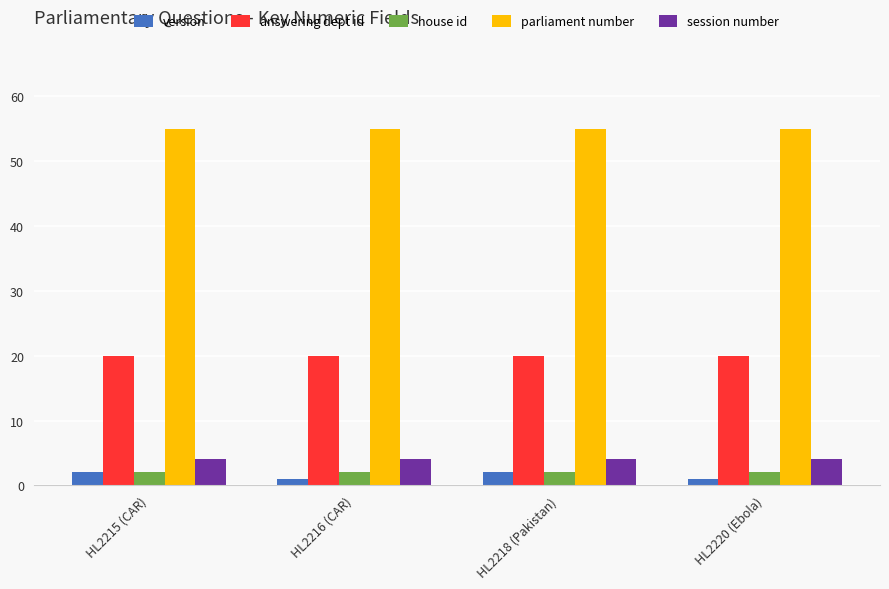

What position from the right is HL2216 (CAR)?

3